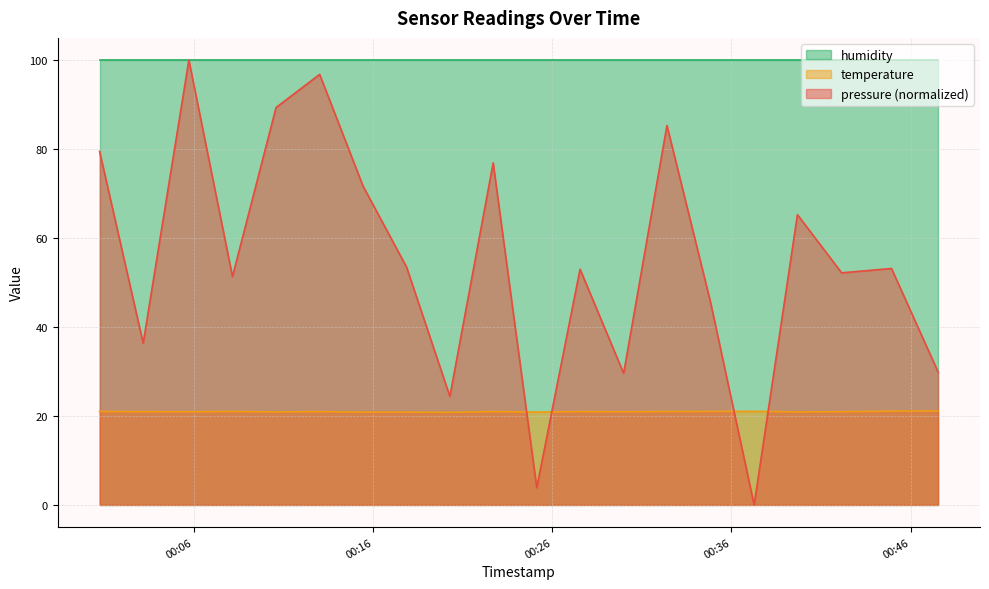

At which label does temperature reach its minimum?

2022-09-16T00:20:17